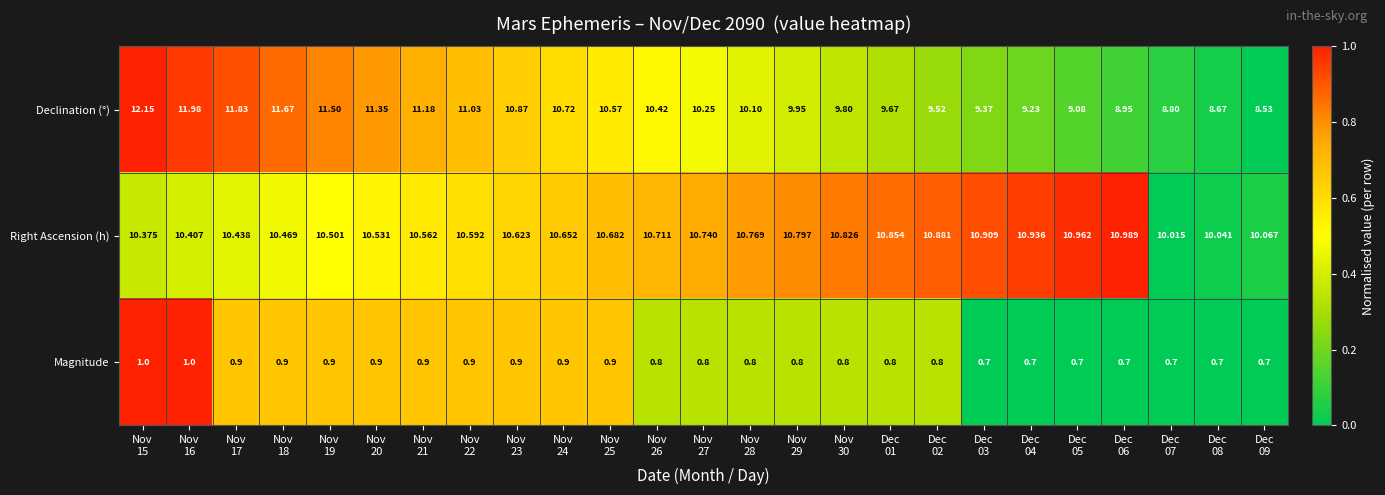

List the series in order of their peak value, lowest first.

Magnitude, Right Ascension (h), Declination (°)